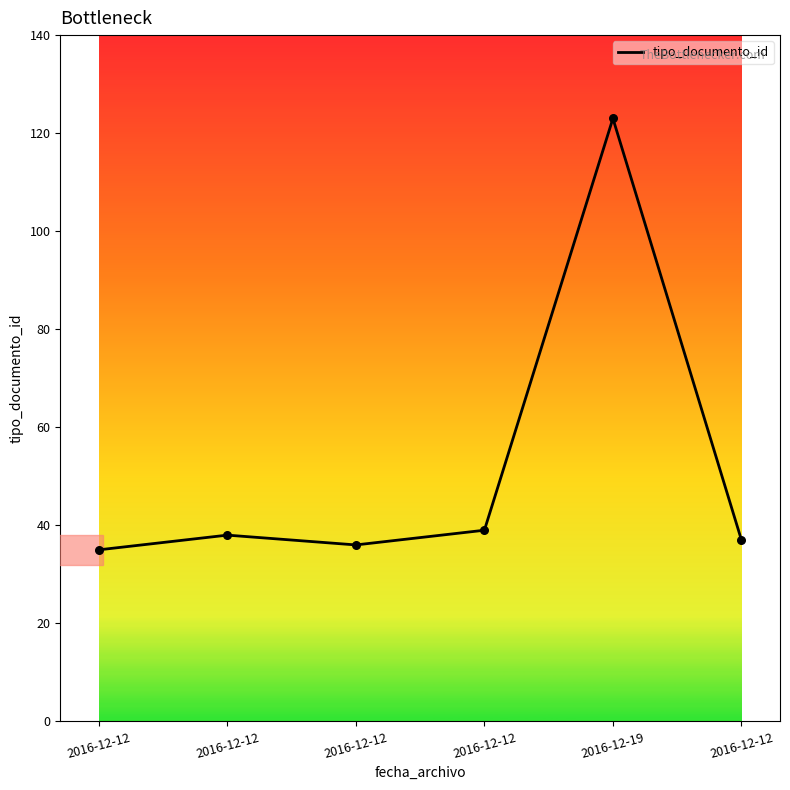

Approximately how many times larger is the value at 2016-12-19 compared to 2016-12-12?

3.3